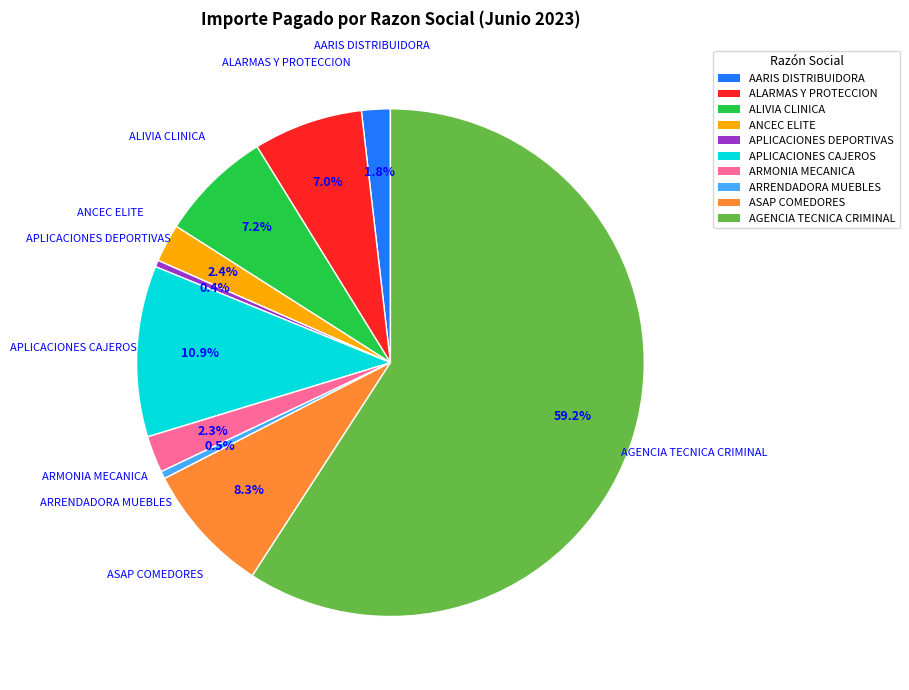

How many slices are in this pie chart?

10